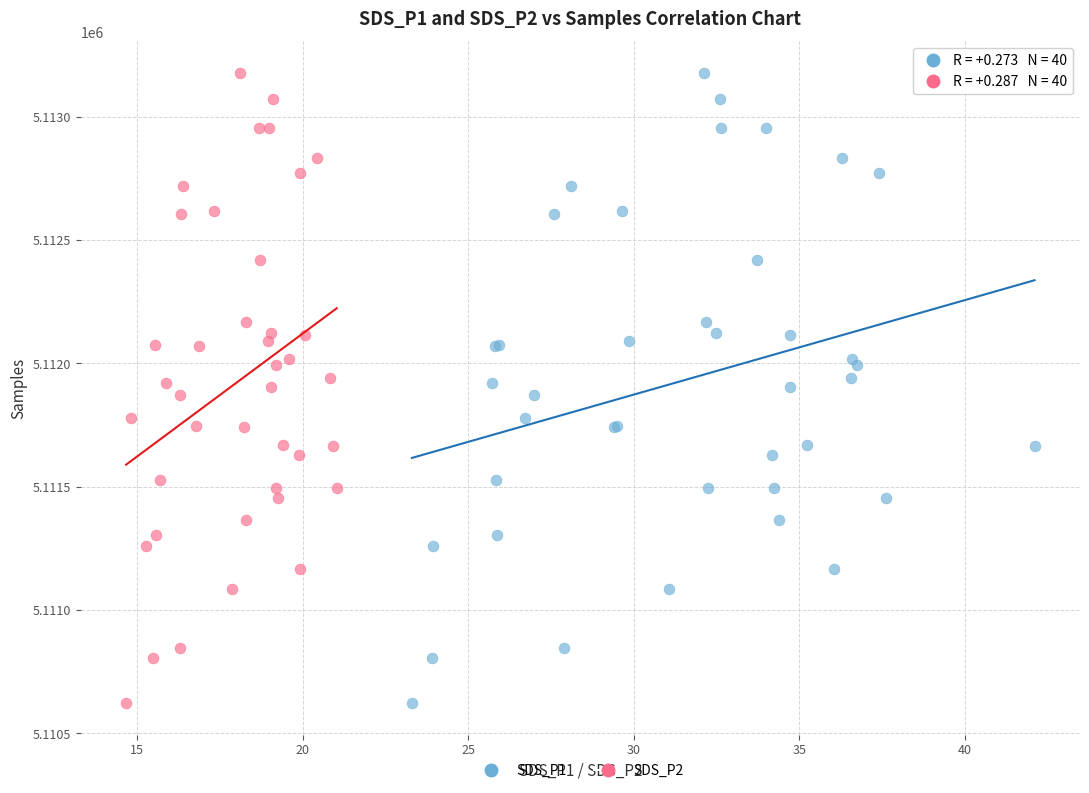

What are all the series names shown in the legend?

SDS_P1, SDS_P2